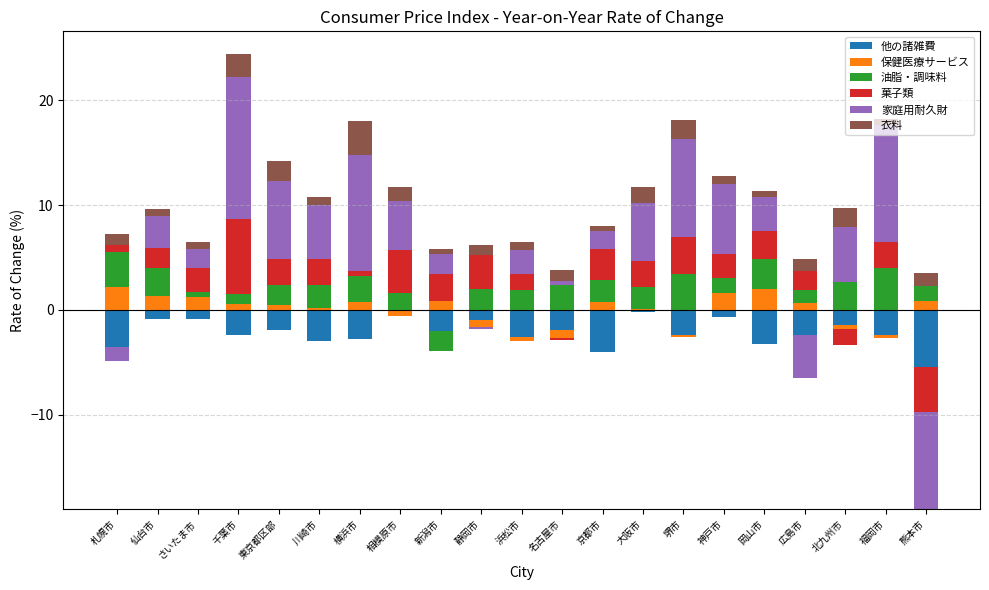

Where is 油脂・調味料 nearest to the value 2?

静岡市